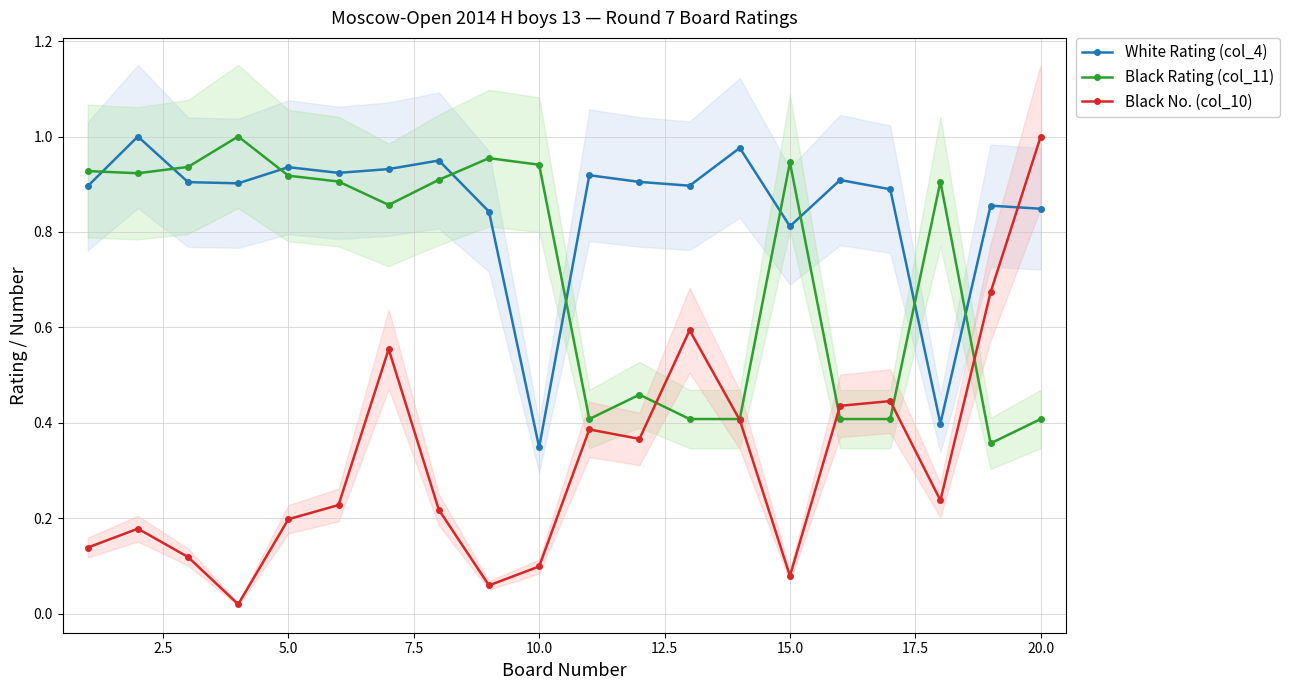

Is it true that Black Rating (col_11) equals 0.4 at 20.0?

True